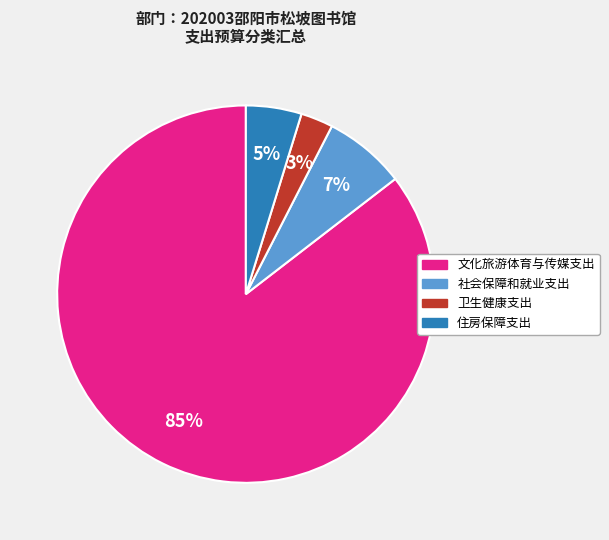

To the nearest percent, what portion does 住房保障支出 represent?

5%